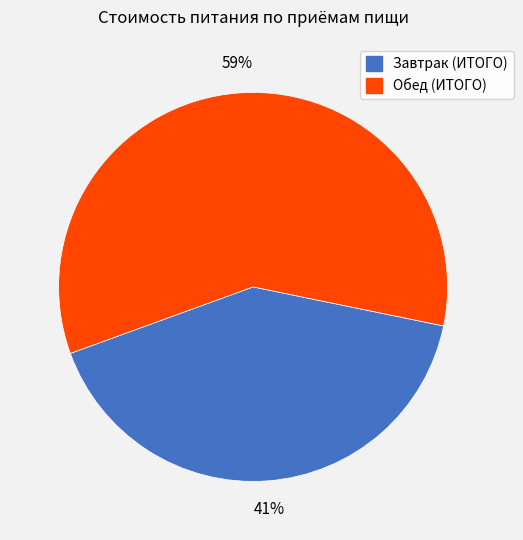

To the nearest percent, what is the average slice percentage?

50%